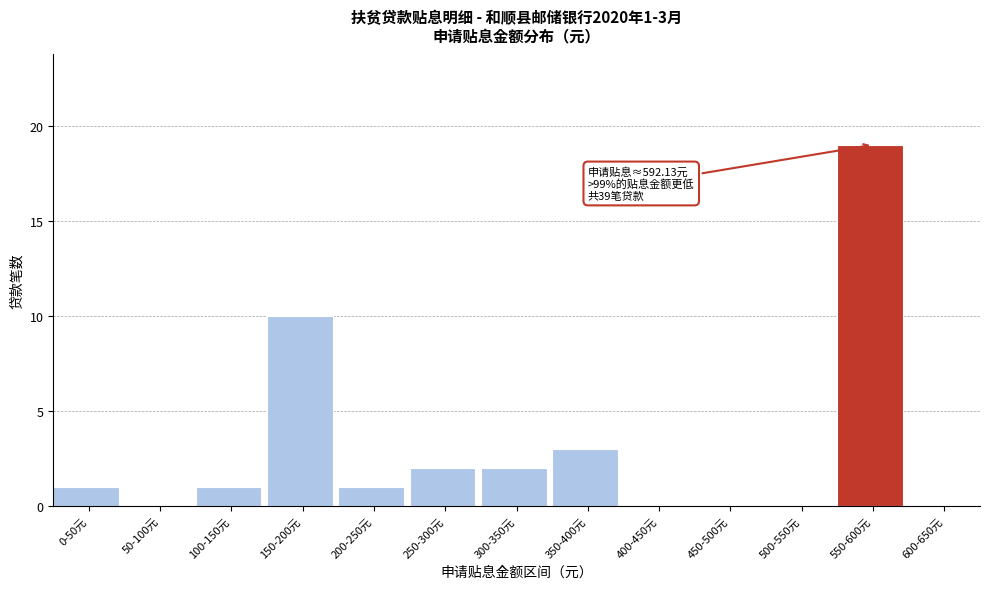

Reading right to left, extract all data points from this chart.

600-650元=0	550-600元=19	500-550元=0	450-500元=0	400-450元=0	350-400元=3	300-350元=2	250-300元=2	200-250元=1	150-200元=10	100-150元=1	50-100元=0	0-50元=1